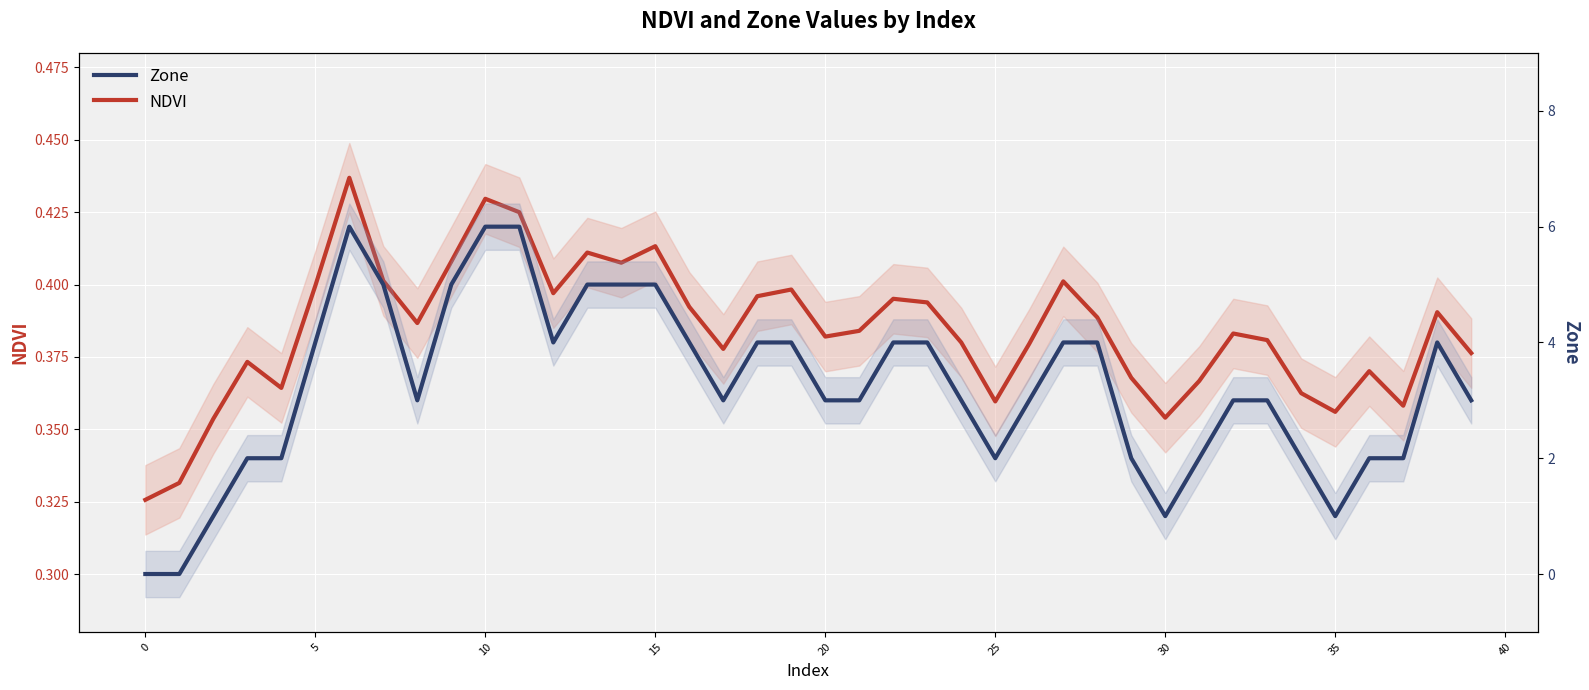

What is the sum of the Zone values at 33 and 12?

7.0